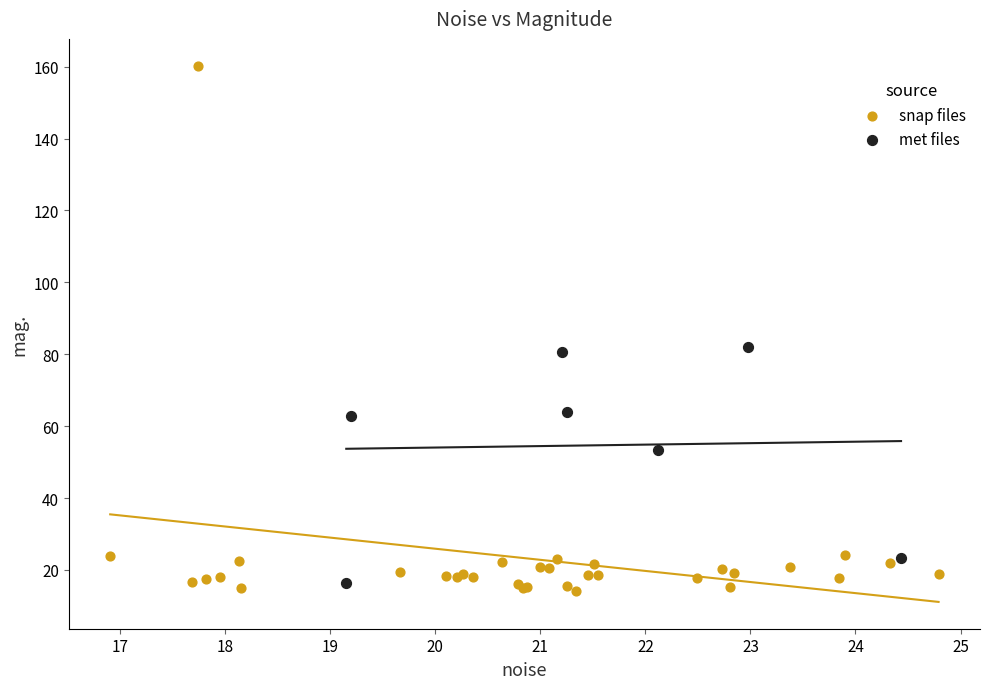

Which series contains the highest Y value?

snap files